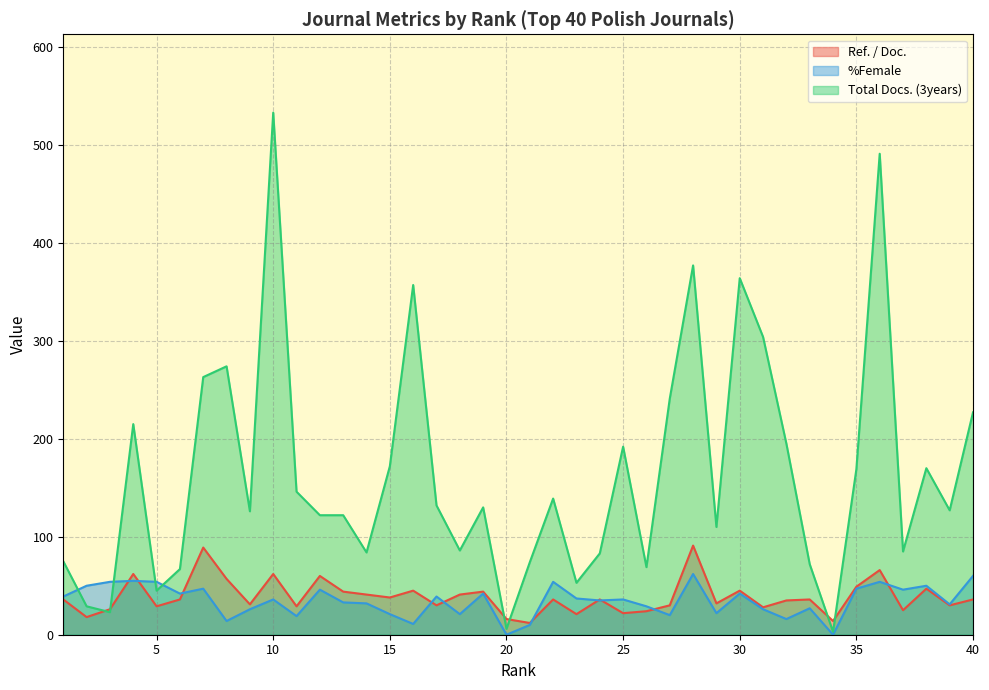

What are all the series names shown in the legend?

Ref. / Doc., %Female, Total Docs. (3years)